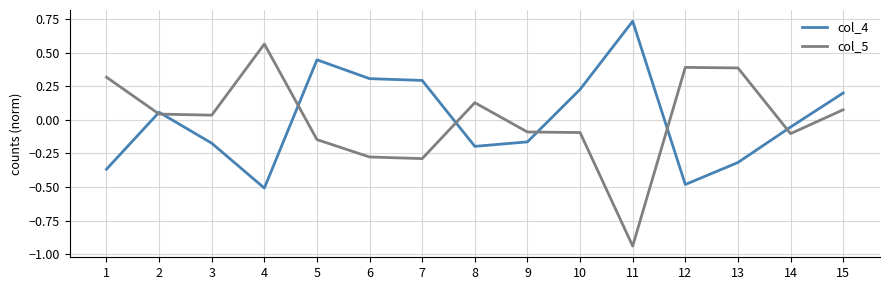

What are all the series names shown in the legend?

col_4, col_5